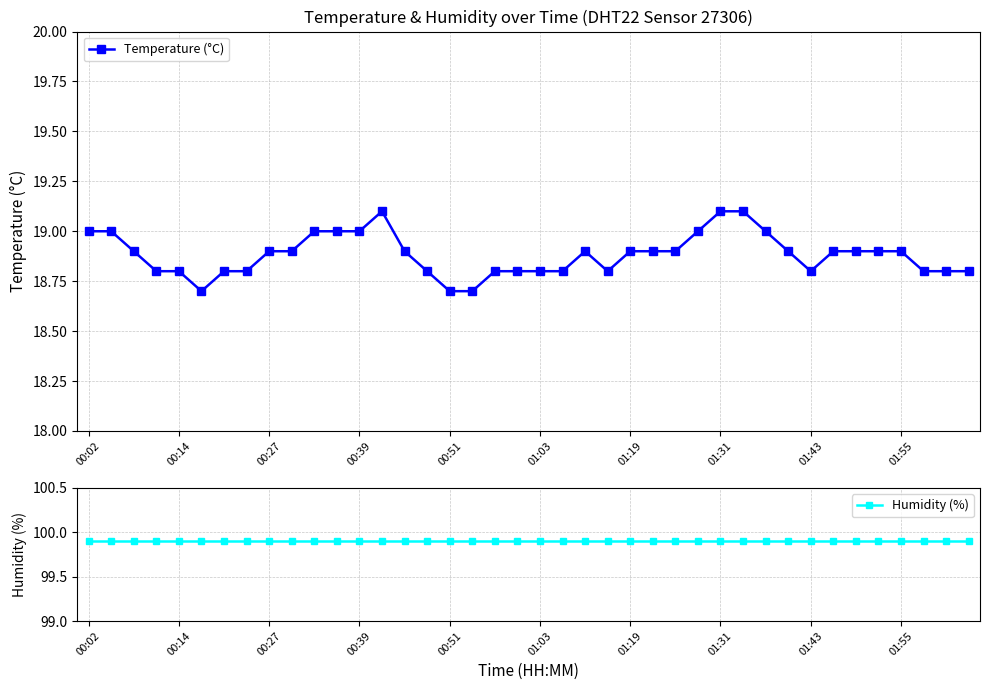

True or false: Temperature (°C) has more than 0 points higher than both neighbors.

True